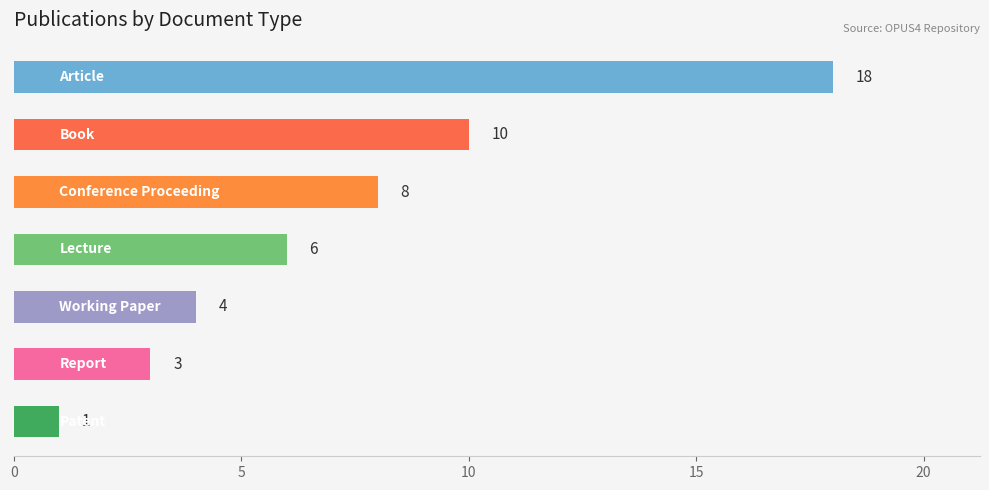

Reading top to bottom, transcribe all the data shown in this chart.

18	10	8	6	4	3	1